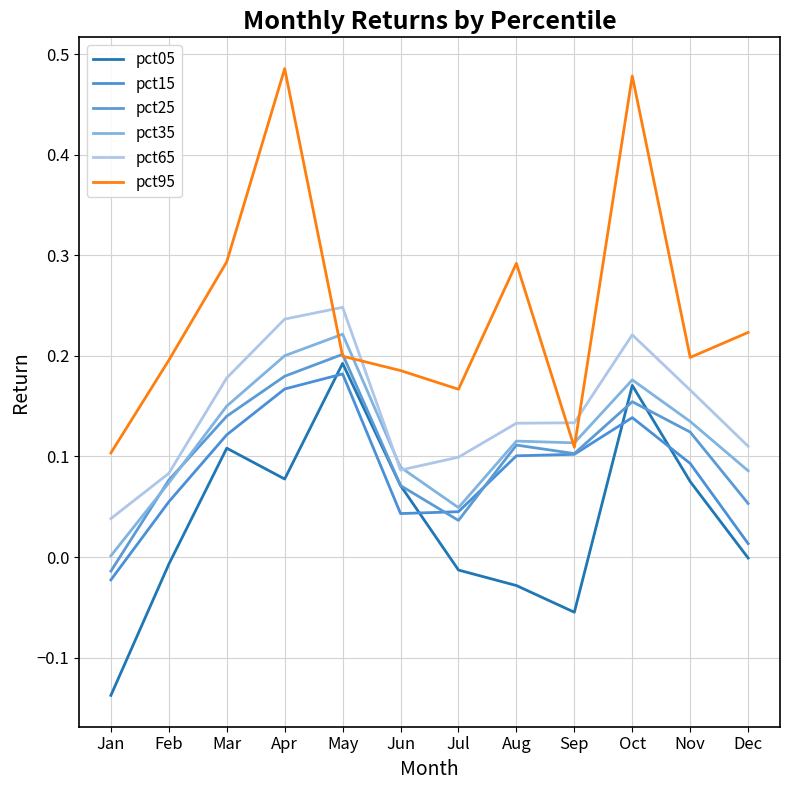

How many lines are shown in the chart?

6